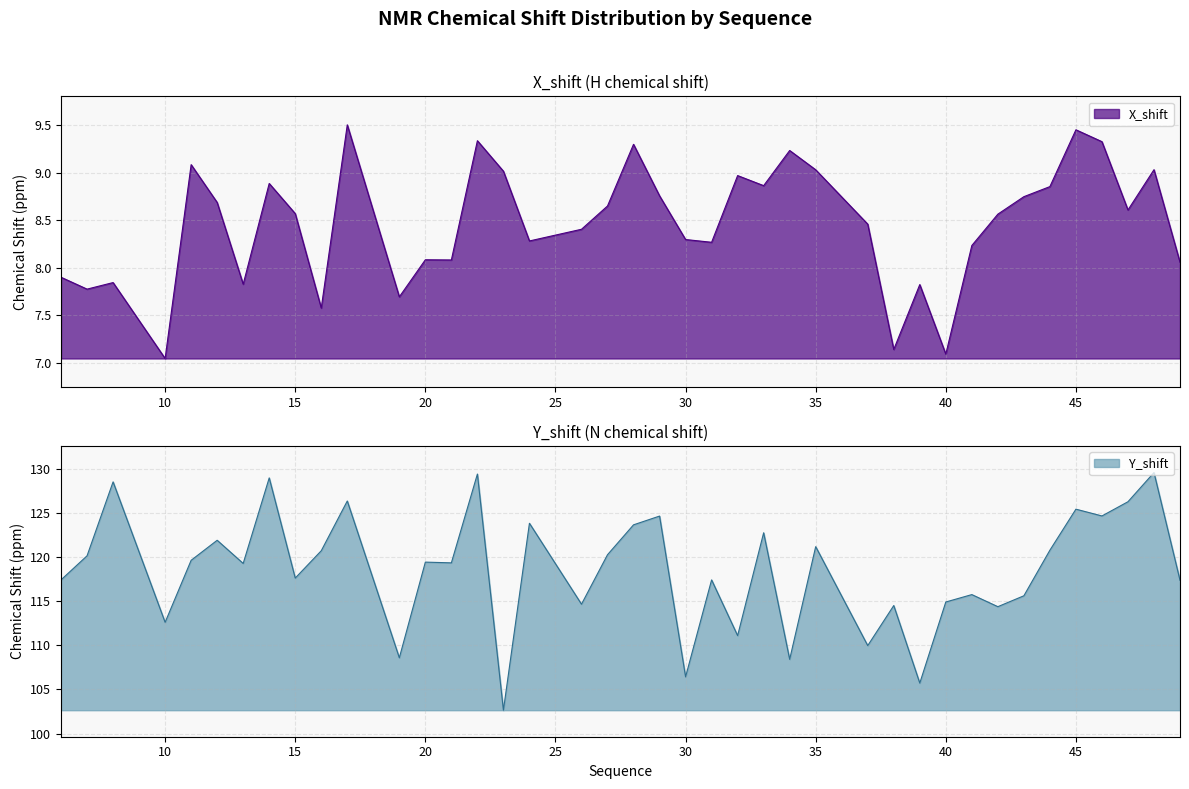

Is it true that X_shift equals 7.8 at 7?

True